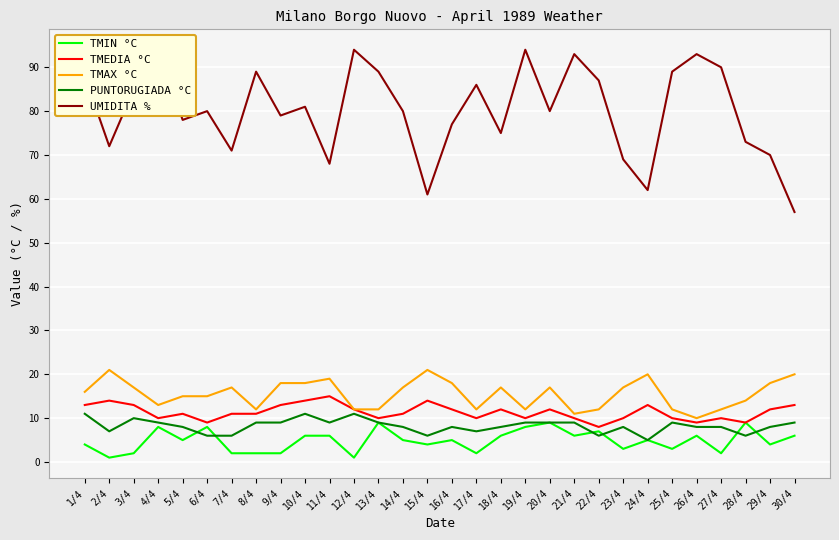

What is the sum of all TMAX °C values?

465